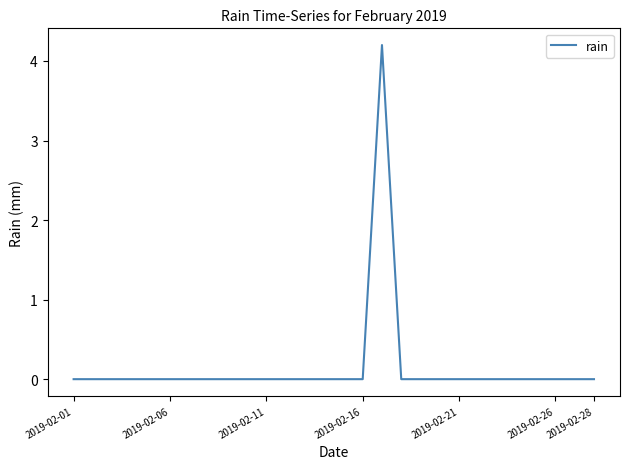

What is the difference between the maximum and minimum values?

4.2